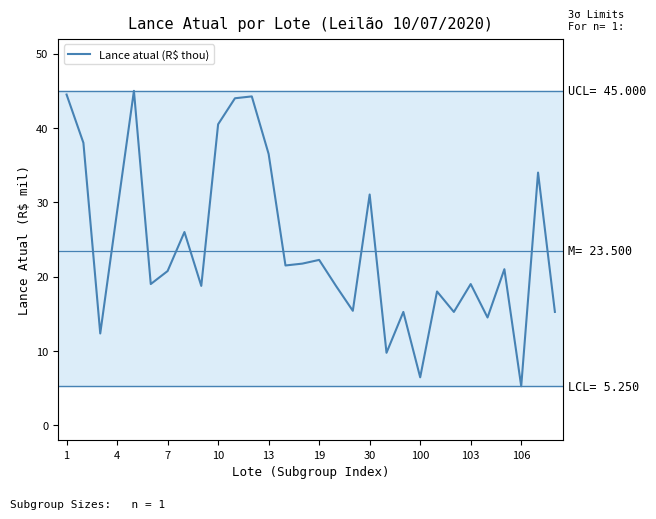

What is the greatest value displayed?

45.0